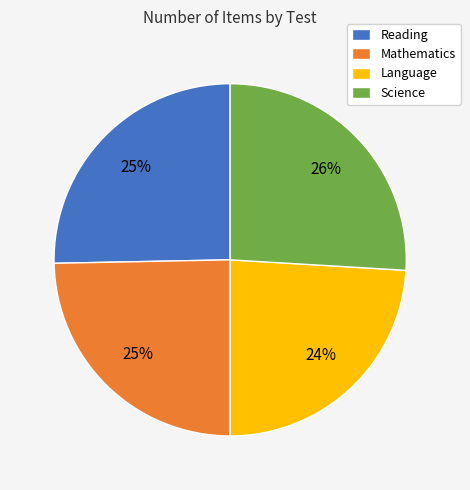

Which slice is the smallest?

Language